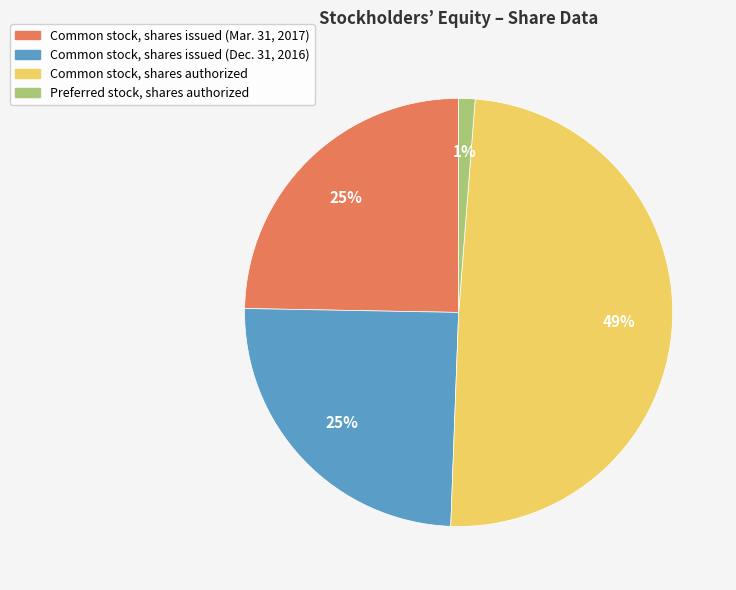

What is the largest slice in the pie chart?

Common stock, shares authorized